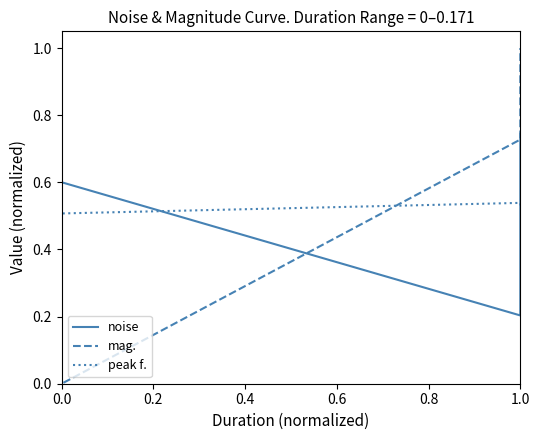

What is the difference between the second highest and minimum values in the mag. series?

0.7